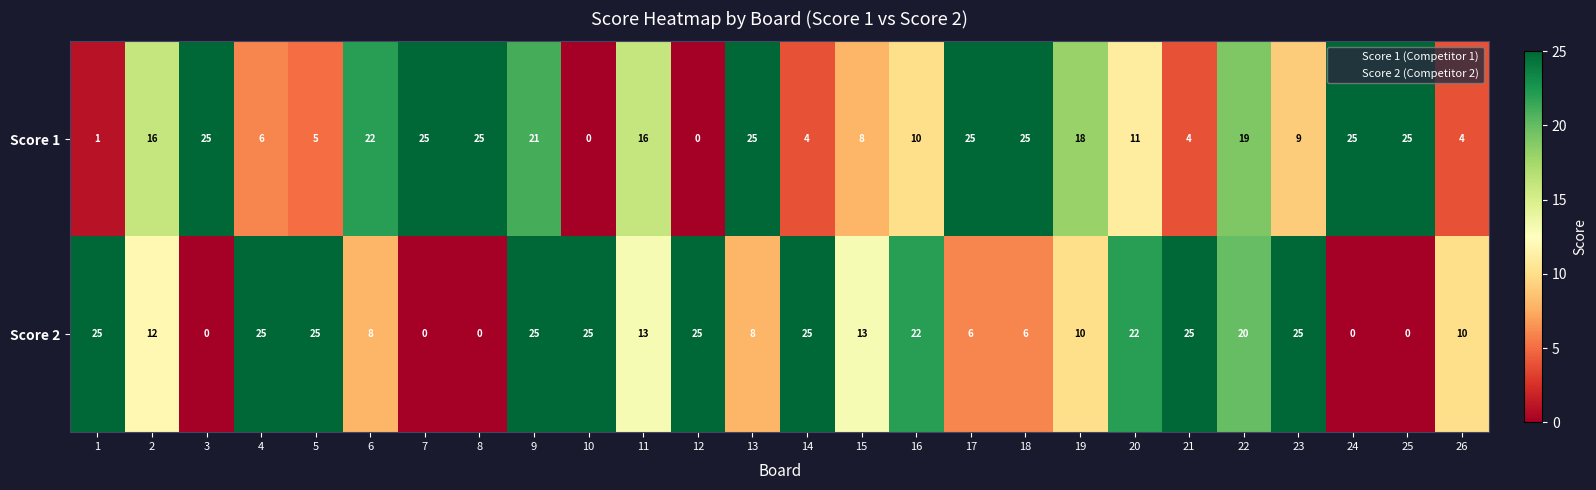

What is the spread (max minus min) of values at 13?

17